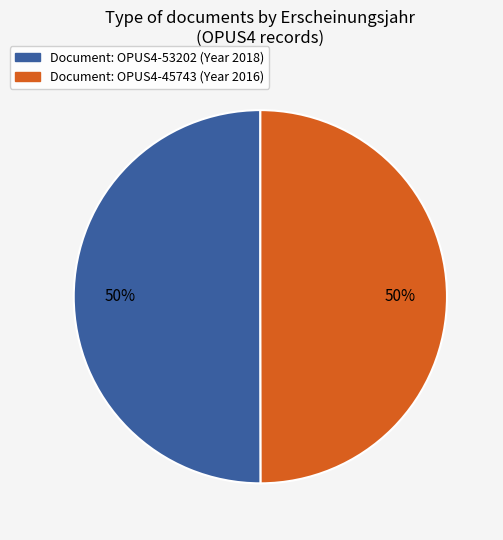

To the nearest percent, what percentage of the pie is Document: OPUS4-45743 (Year 2016)?

50%